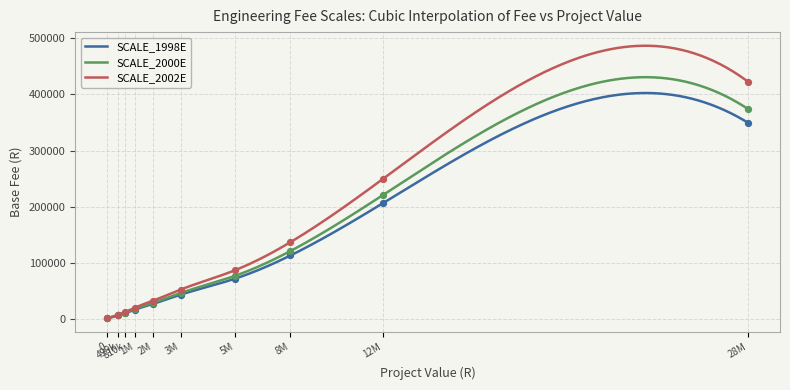

Which series contains the highest Y value?

SCALE_2002E